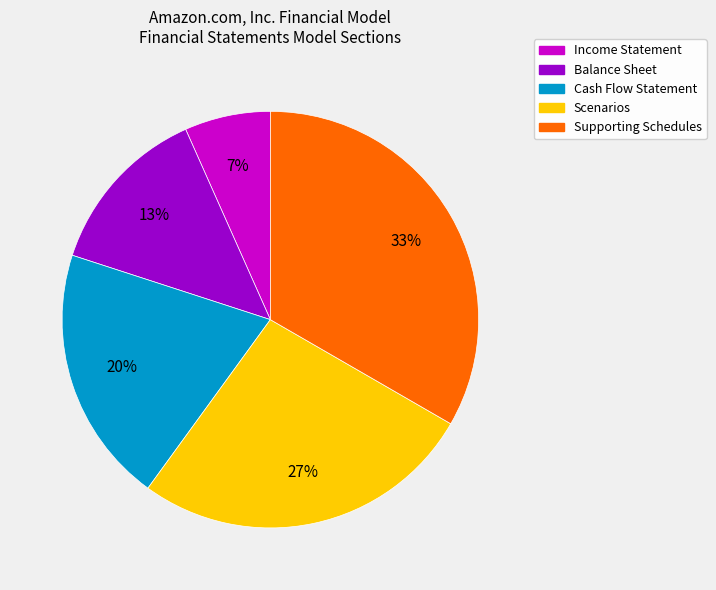

To the nearest percent, what is the average slice percentage?

20%